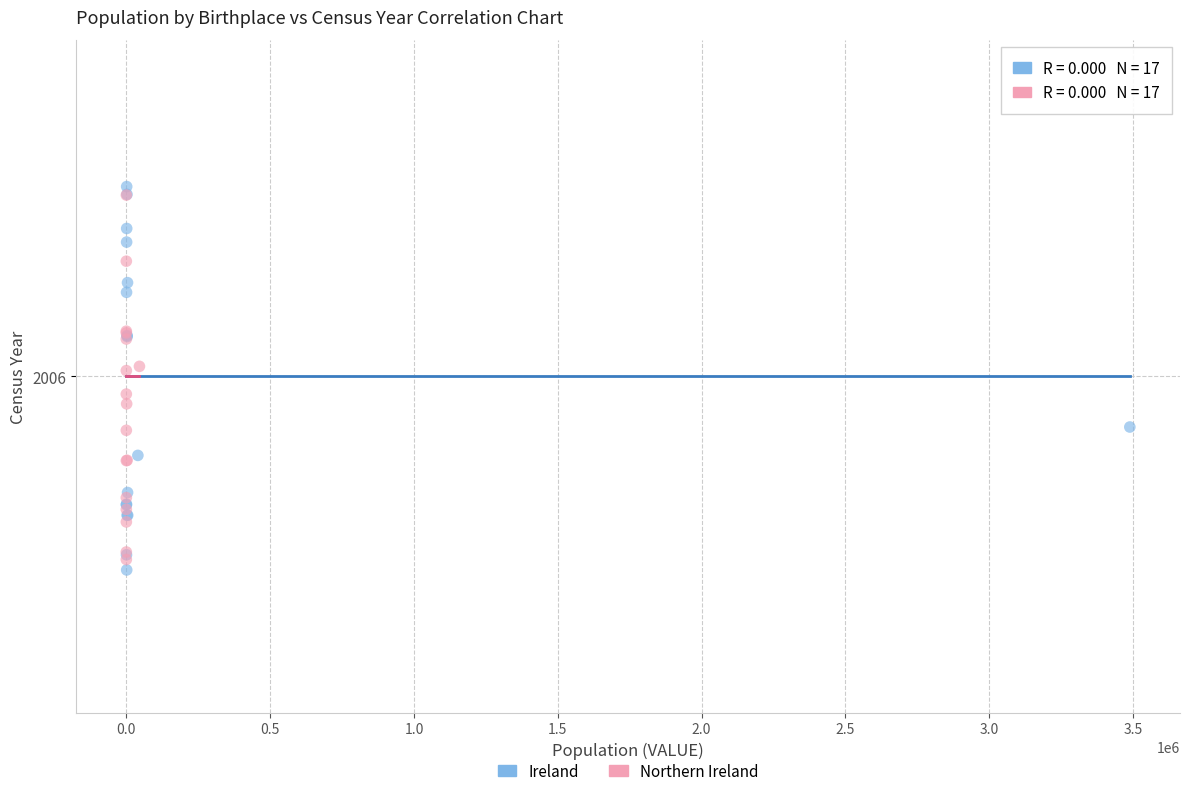

What are all the series names shown in the legend?

Ireland, Northern Ireland